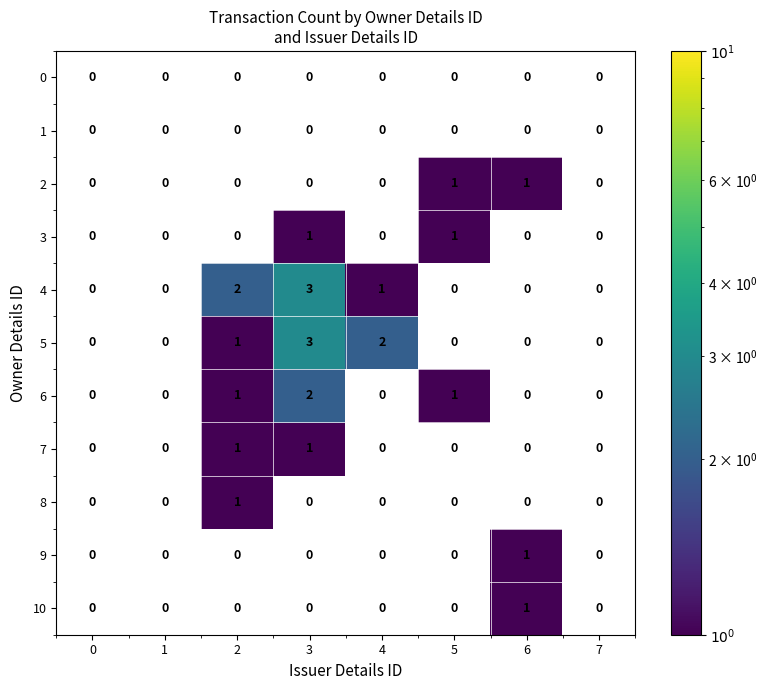

What is the highest value of the 5 series?

3